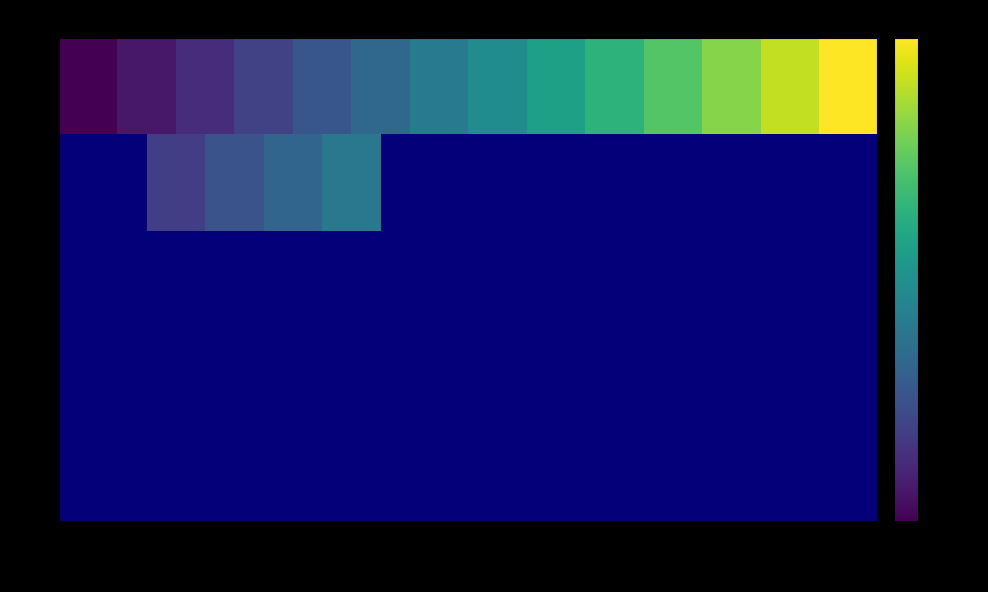

What is the greatest value displayed?

2335800.0